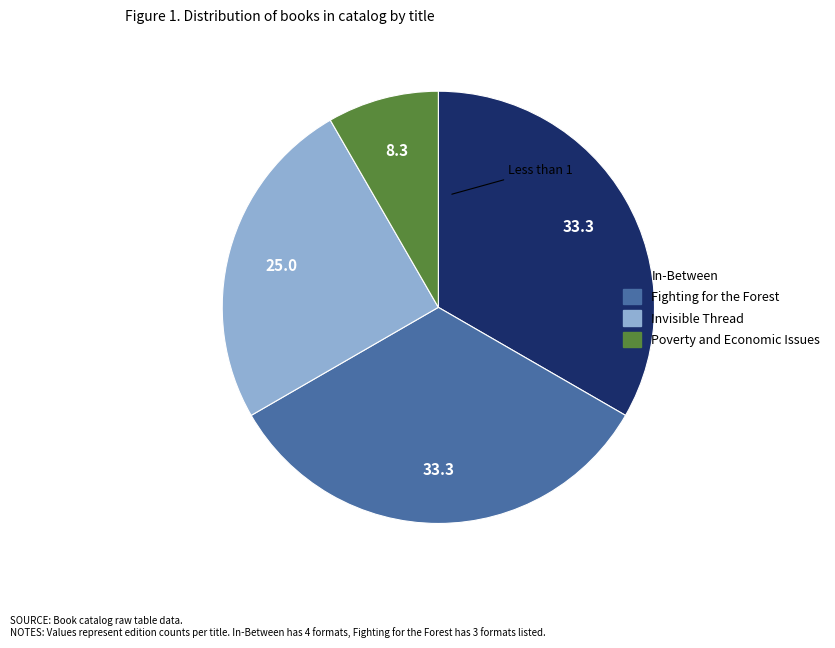

Approximately how many times larger is the value at Fighting for the Forest compared to Invisible Thread?

1.3